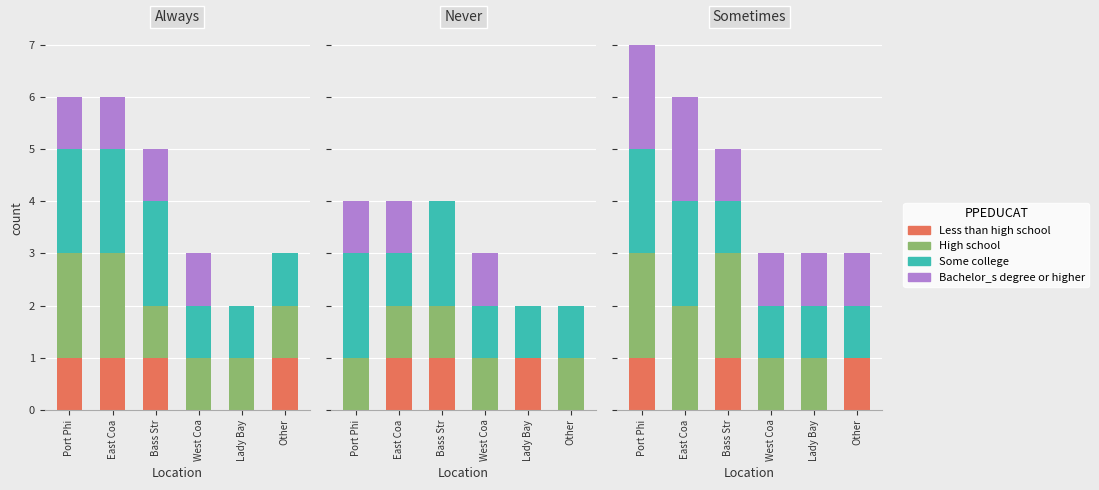

Rank the categories by Bachelor_s degree or higher value from highest to lowest.

Port Phi, East Coa, Bass Str, West Coa, Lady Bay, Other